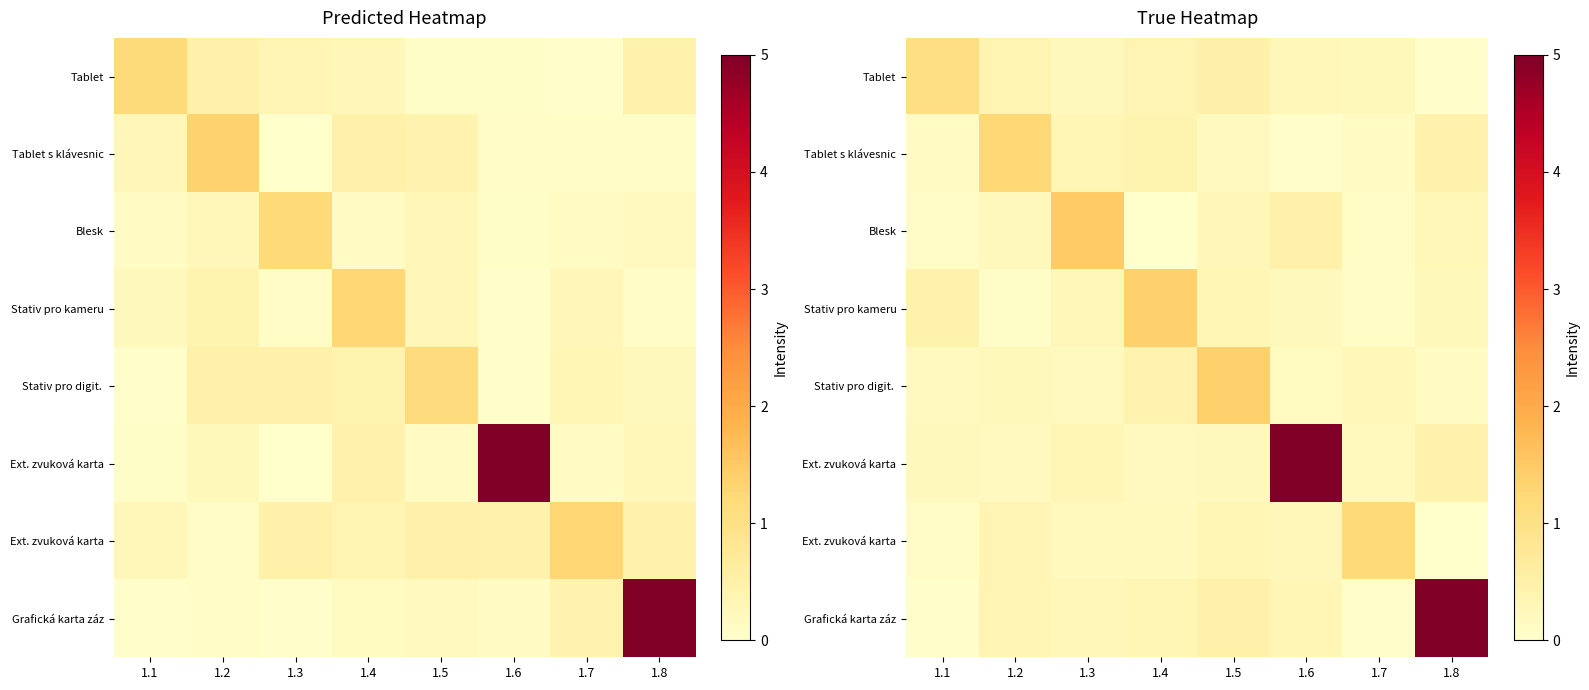

At which category does the chart reach its minimum across all series?

1.8